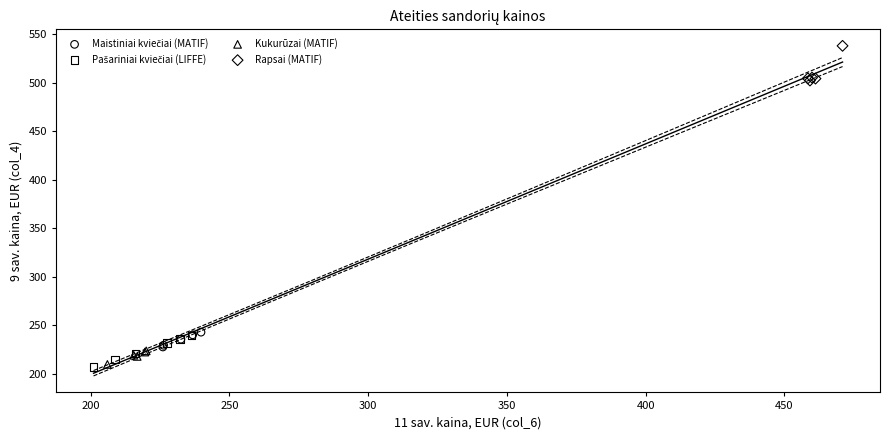

Which series contains the highest Y value?

Rapsai (MATIF)